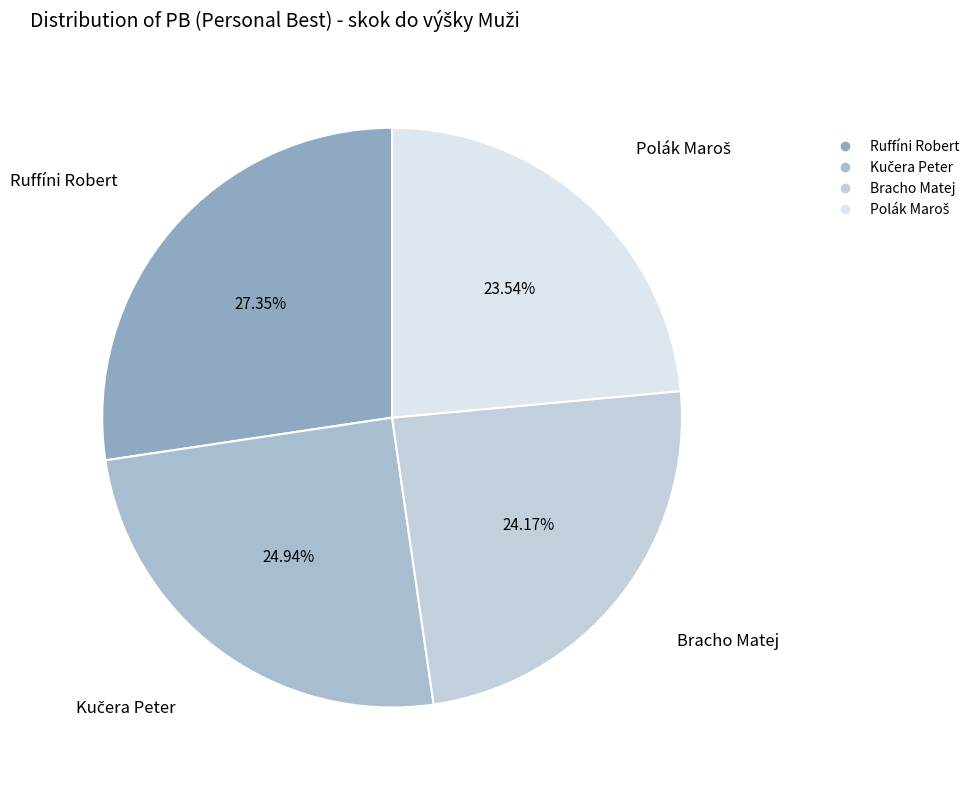

Is it true that Bracho Matej is 39% of the pie?

False